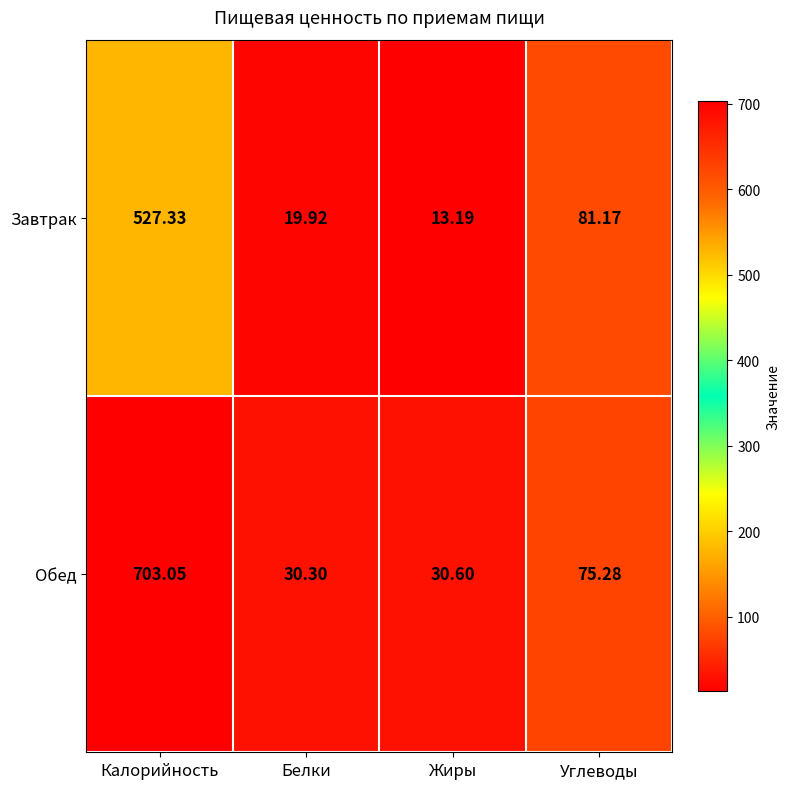

Which category has the lowest value across all series?

Жиры